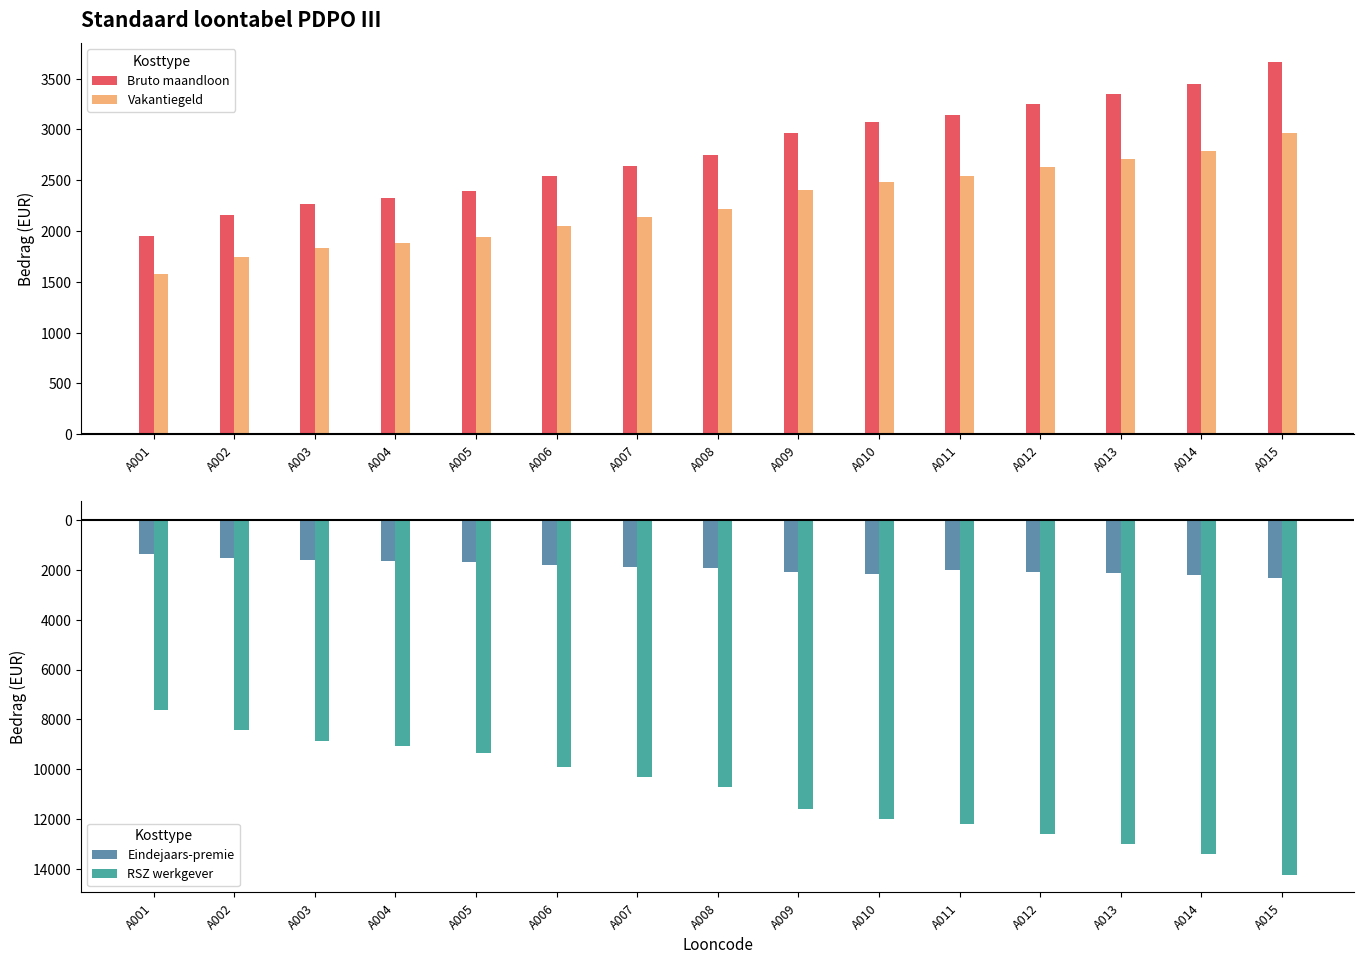

How many bars are there in each group?

4